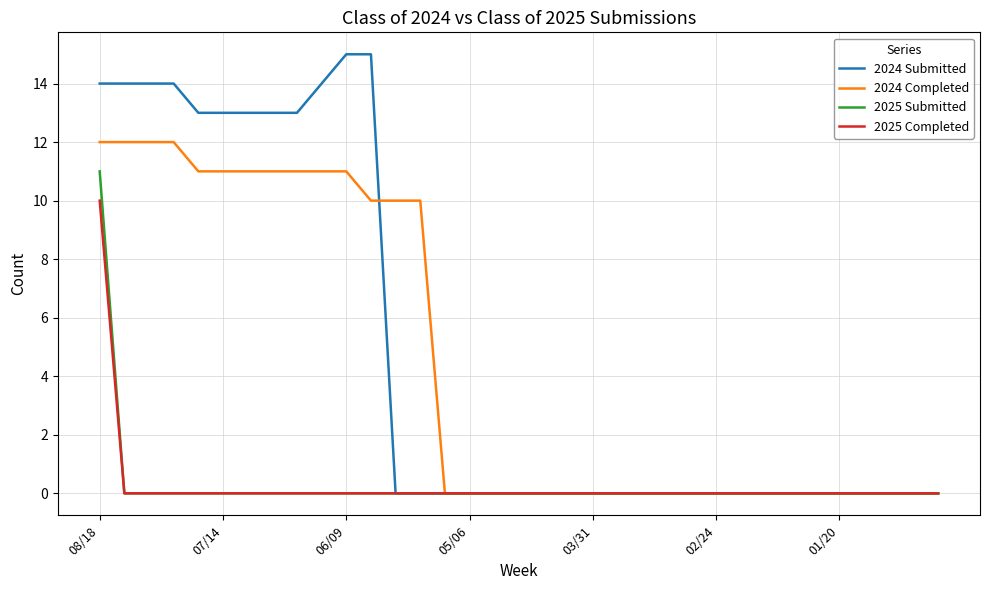

What is the maximum value for 2024 Submitted?

15